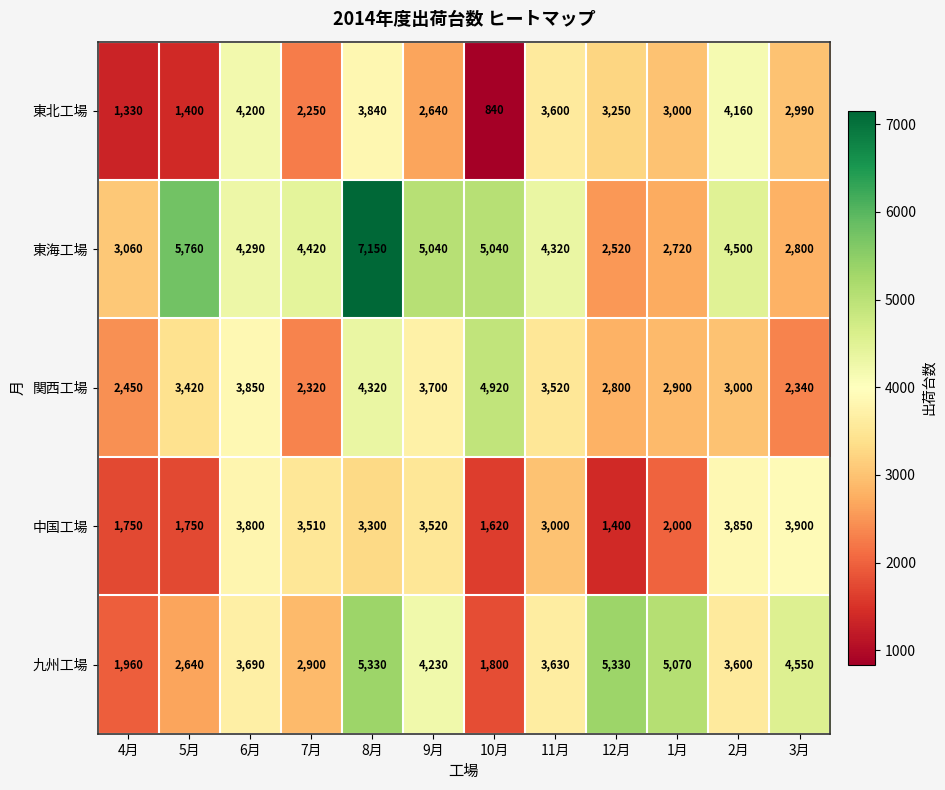

At which label is 中国工場 closest to 2650?

11月